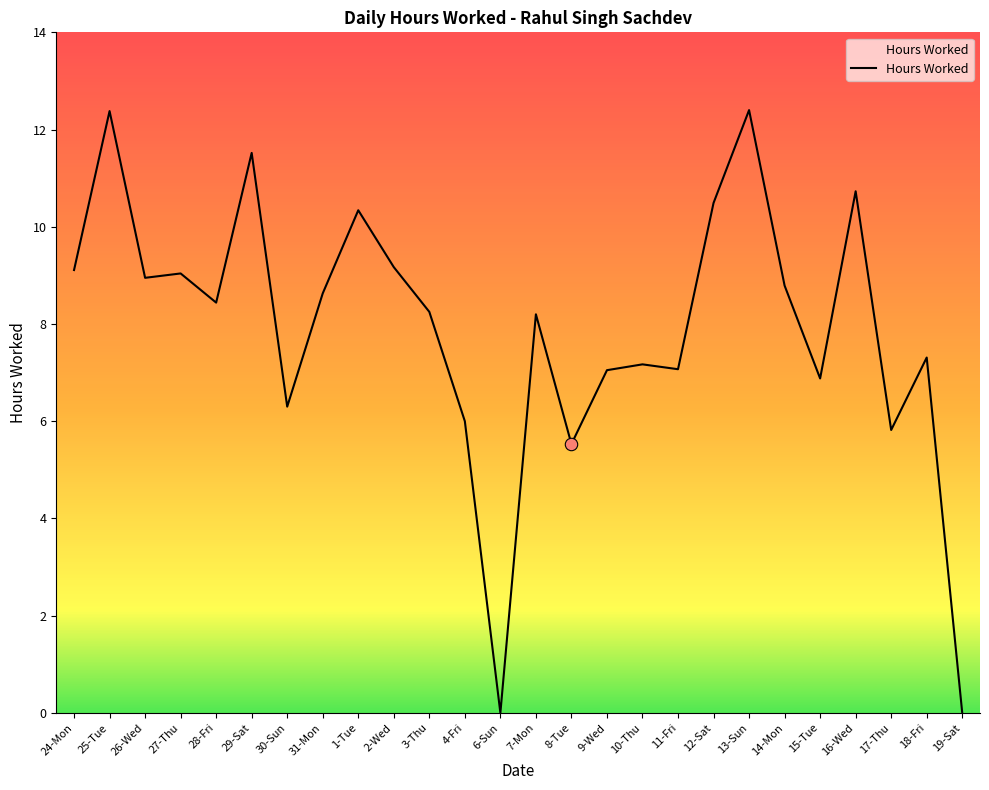

Between 11-Fri and 3-Thu, which is larger?

3-Thu